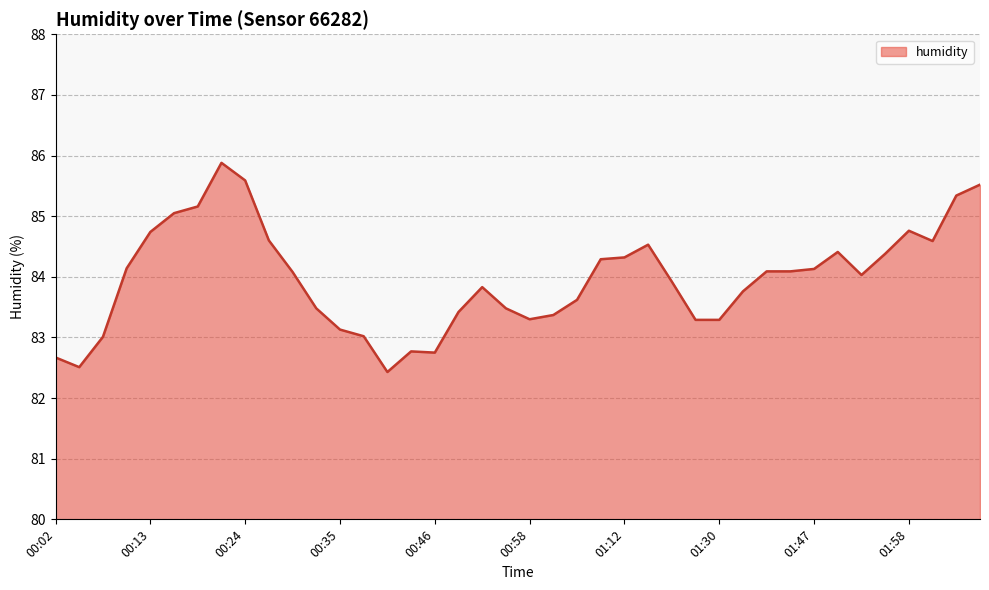

How many distinct data groups are displayed?

1